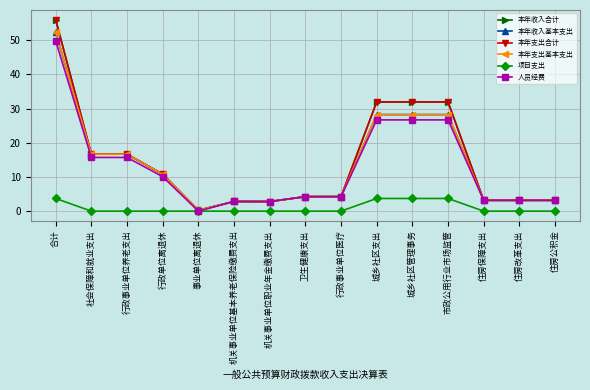

At which category does the chart reach its peak across all series?

合计